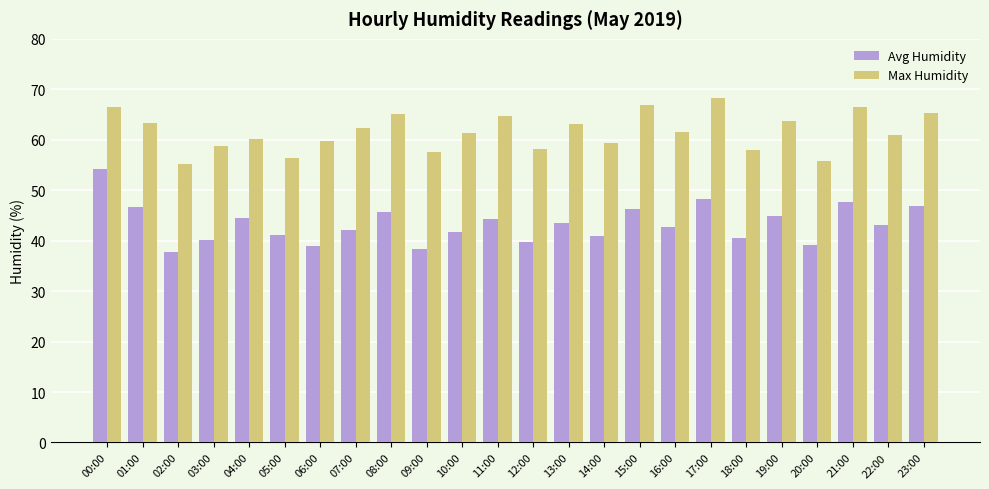

What is the label of the 15th bar from the left?

14:00